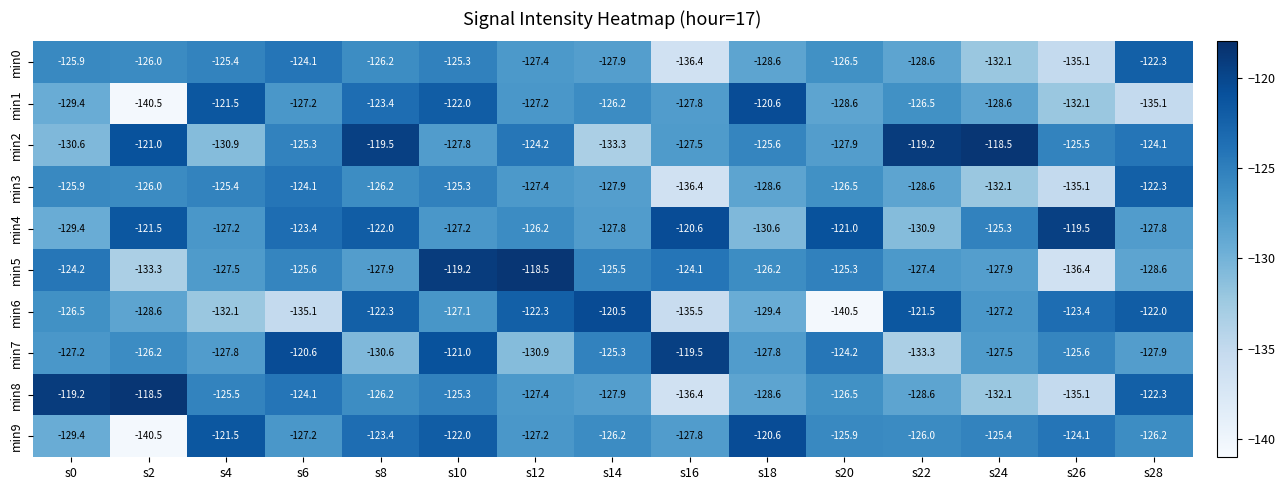

What is the sum of all min9 values?

-1893.4